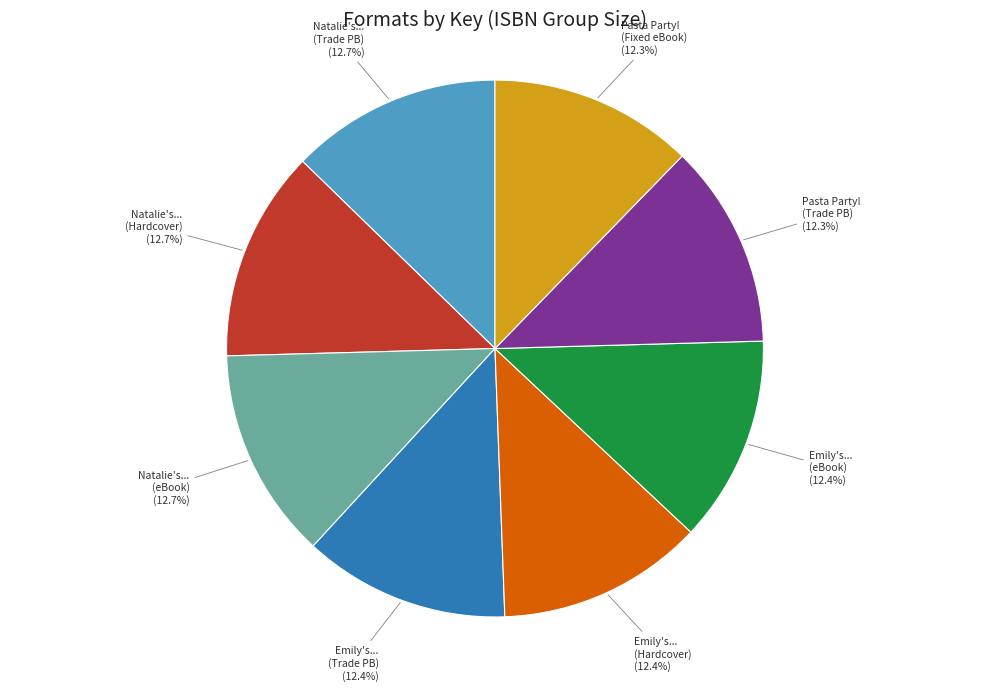

Does any single category account for the majority?

No